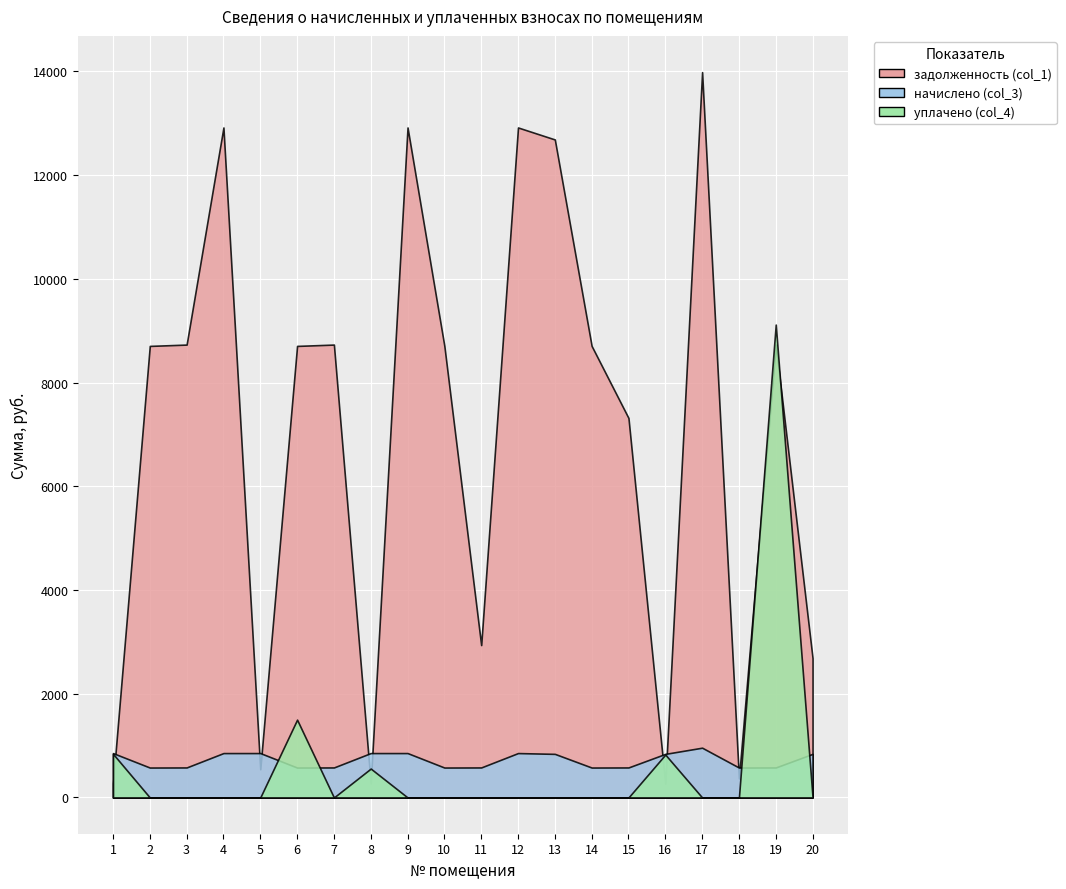

How many times do начислено (col_3) and задолженность (col_1) cross each other?

9